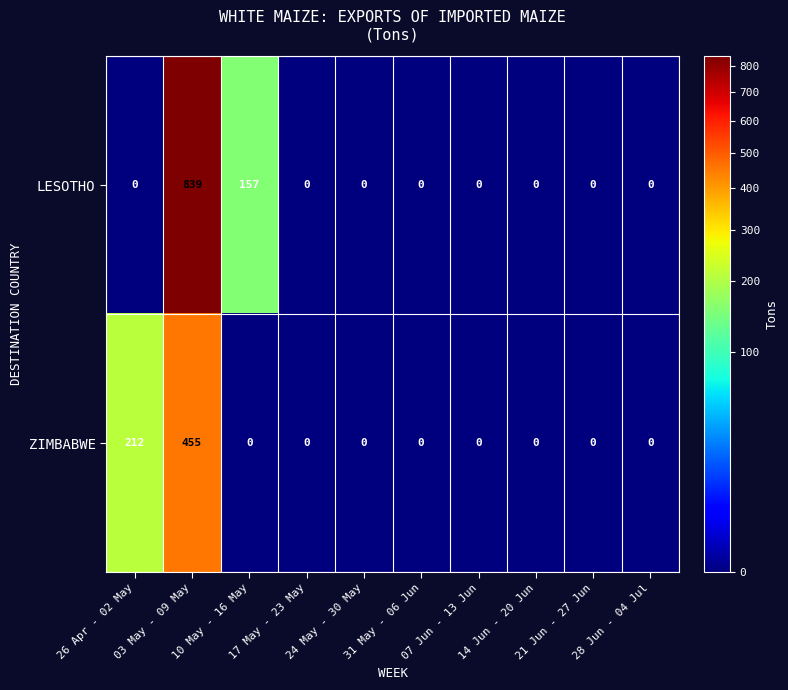

What is the difference between the maximum and minimum values in the LESOTHO series?

839